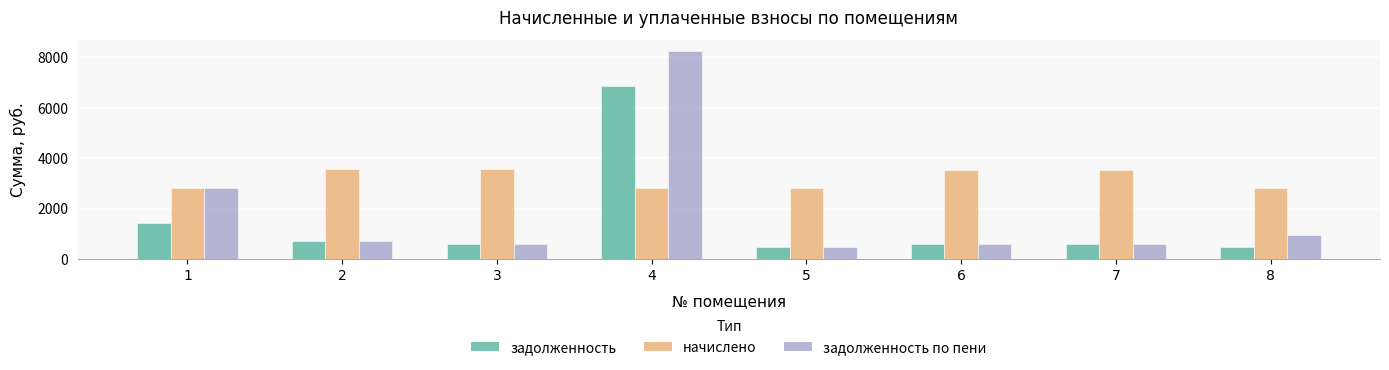

List the series in order of their peak value, highest first.

задолженность по пени, задолженность, начислено